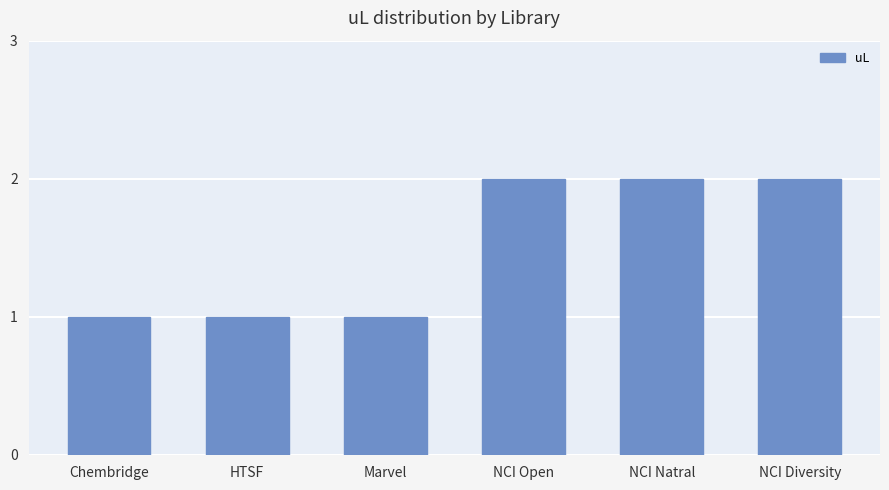

What position from the right is NCI Natral?

2